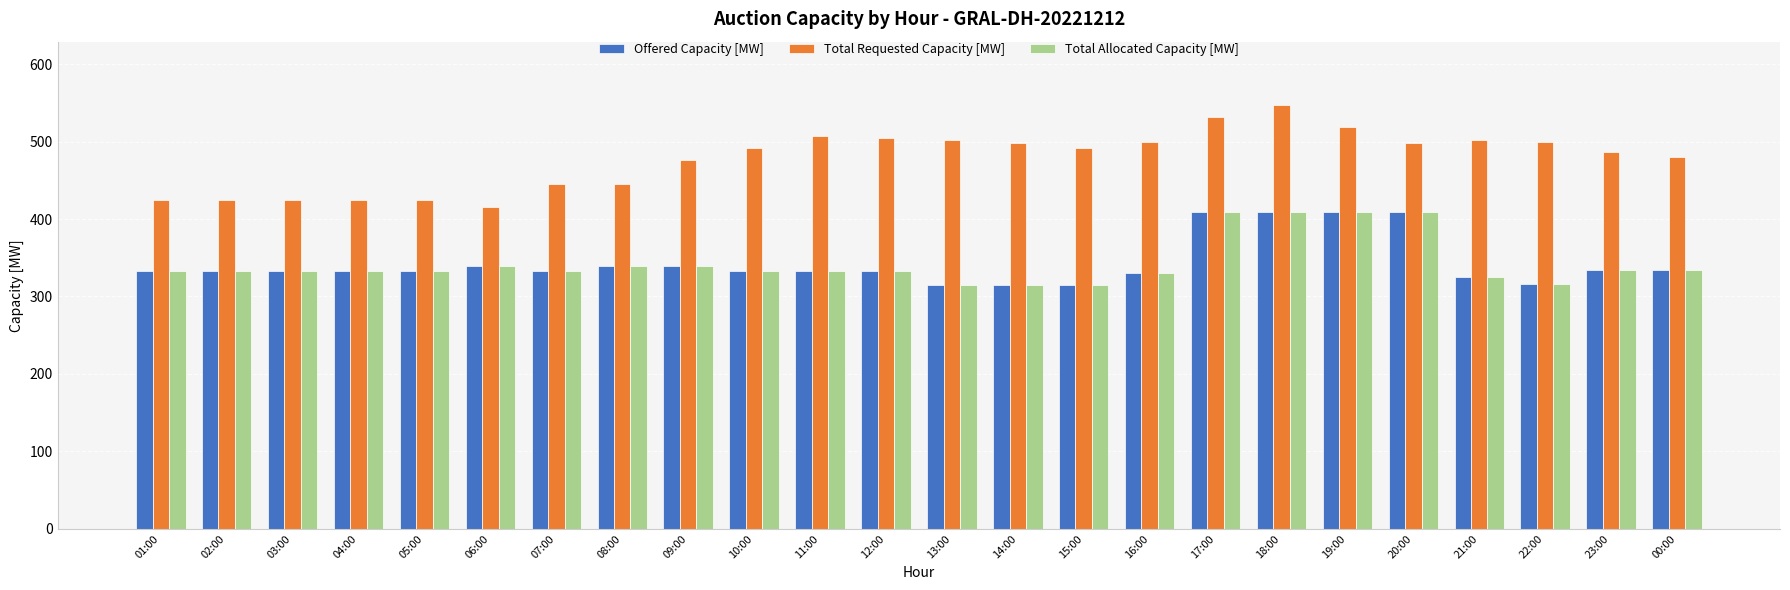

Are the bars horizontal?

No